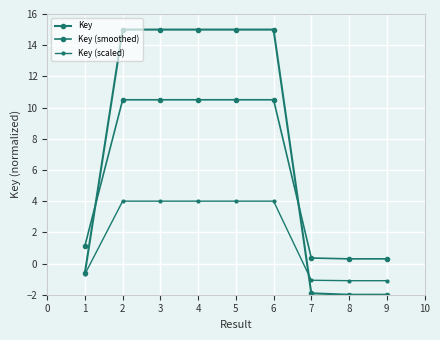

Between 5 and 6, which is larger?

5